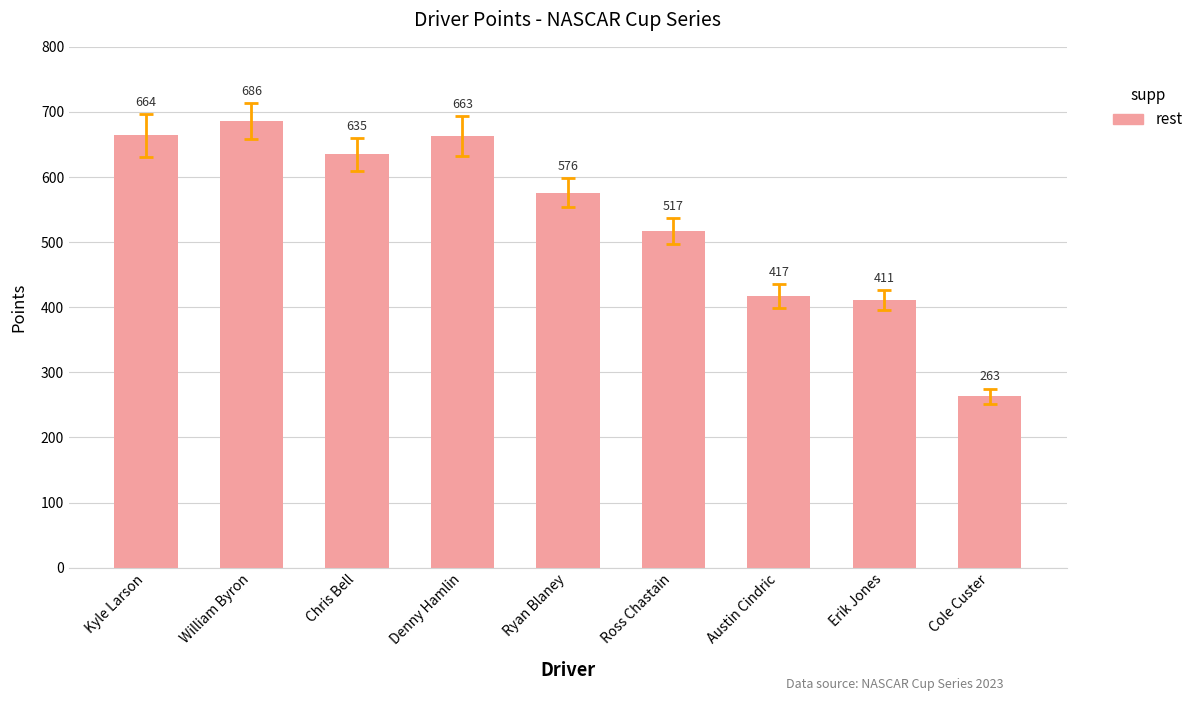

What is the ratio of the value at Chris Bell to the value at Denny Hamlin?

1.0